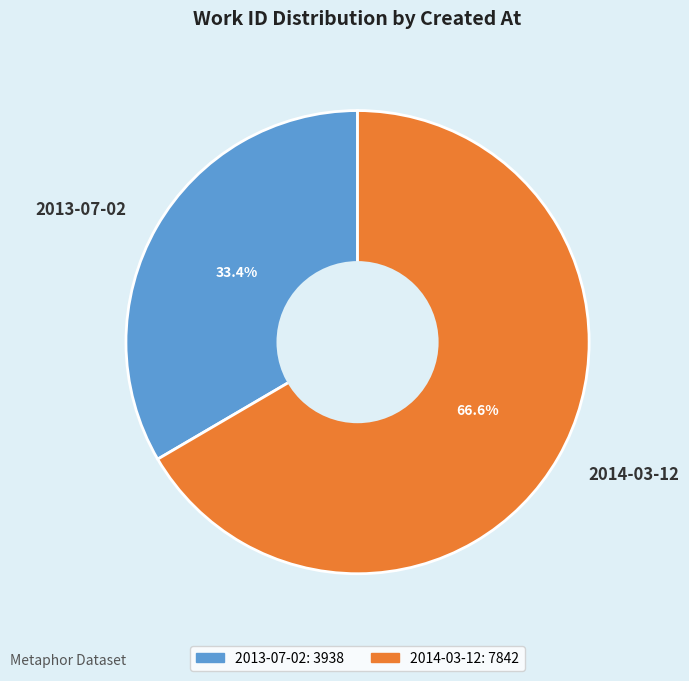

True or false: 2013-07-02 accounts for 33% of the total.

True